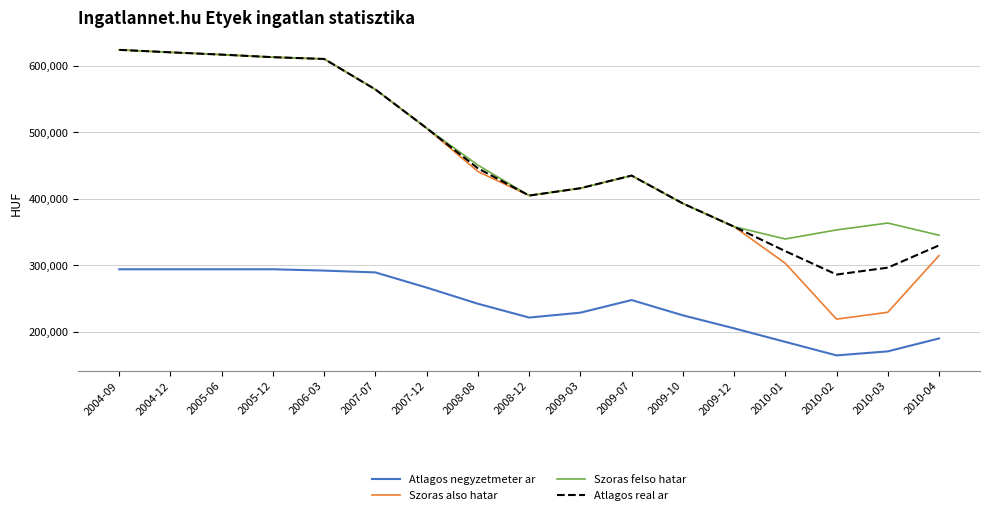

In Szoras felso hatar, how many points are higher than both neighbors (excluding endpoints)?

2